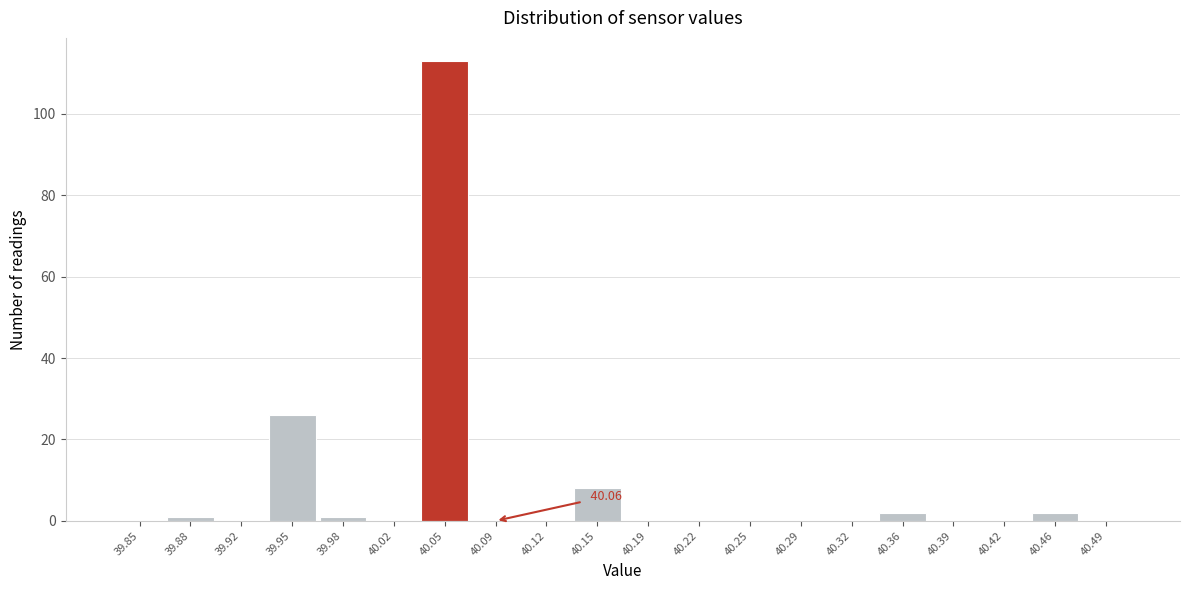

Over which range of the x-axis is the bar tallest?

40.034 to 40.068